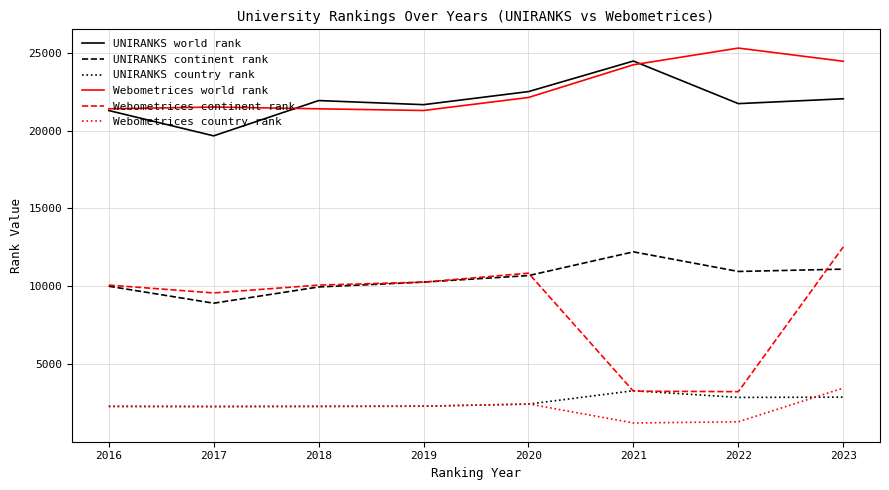

At which category is the sum across all series the highest?

2023